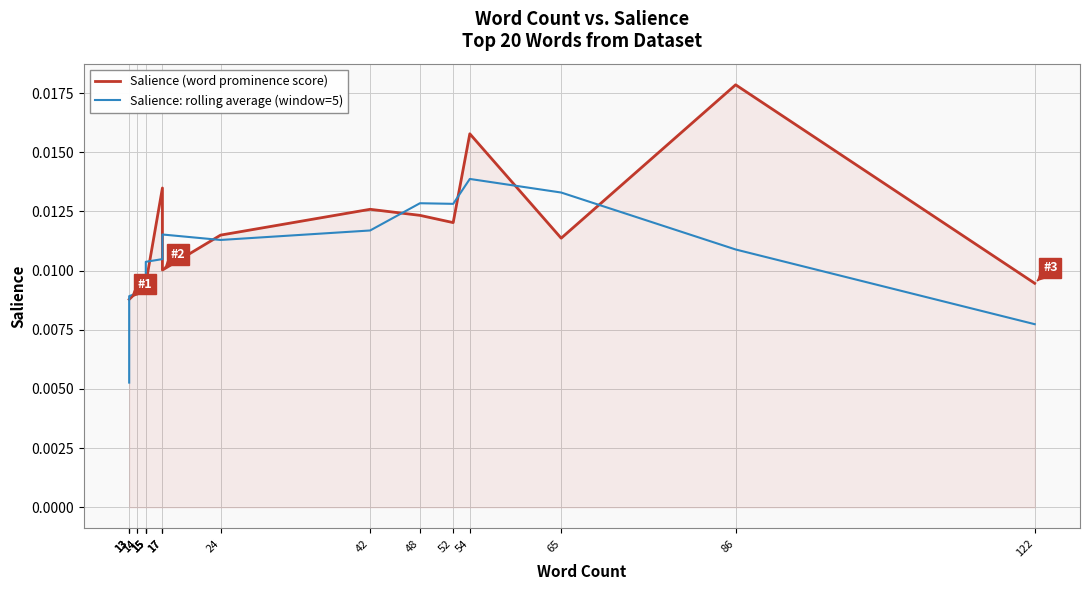

Rank the categories by Salience: rolling average (window=5) value from highest to lowest.

54, 65, 48, 52, 42, 17, 24, 17, 86, 17, 15, 15, 15, 15, 14, 14, 13, 122, 13, 13